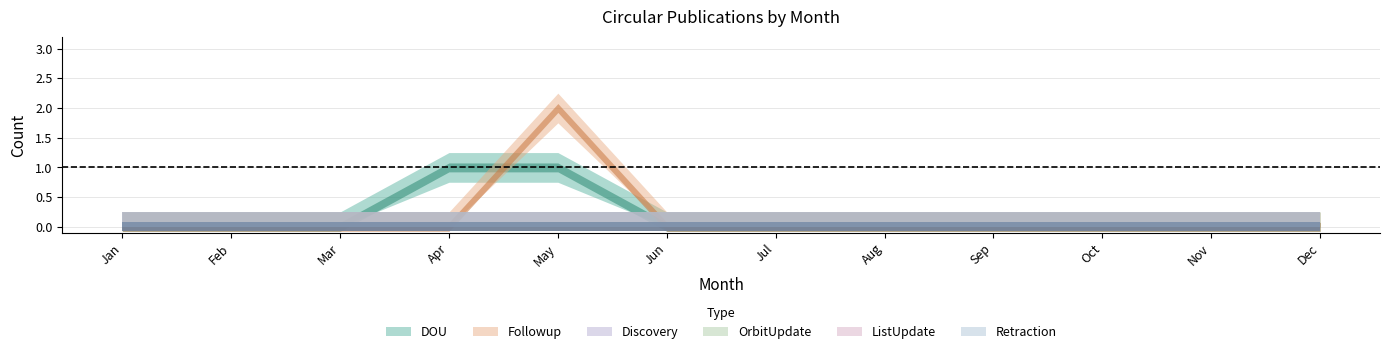

At which label does OrbitUpdate reach its peak?

Jan